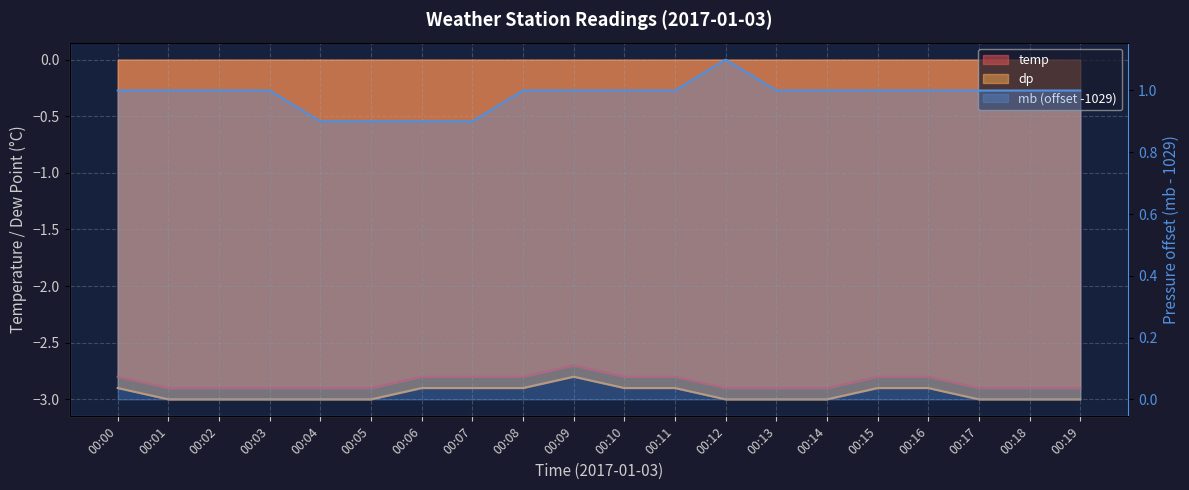

True or false: there are more than 2 points higher than both neighbors.

False